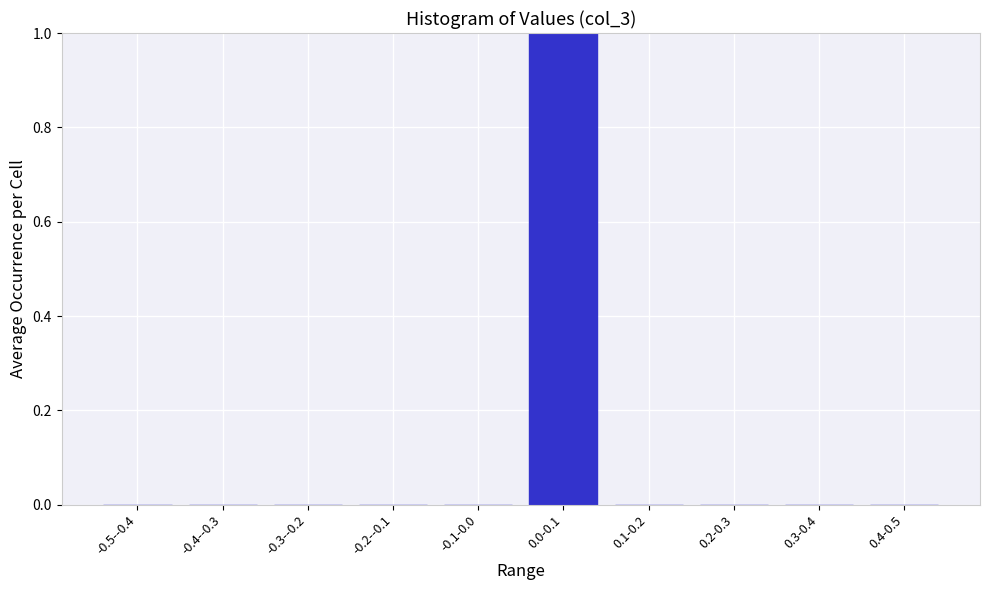

Reading left to right, transcribe all the data shown in this chart.

-0.5--0.4=0	-0.4--0.3=0	-0.3--0.2=0	-0.2--0.1=0	-0.1-0.0=0	0.0-0.1=1	0.1-0.2=0	0.2-0.3=0	0.3-0.4=0	0.4-0.5=0